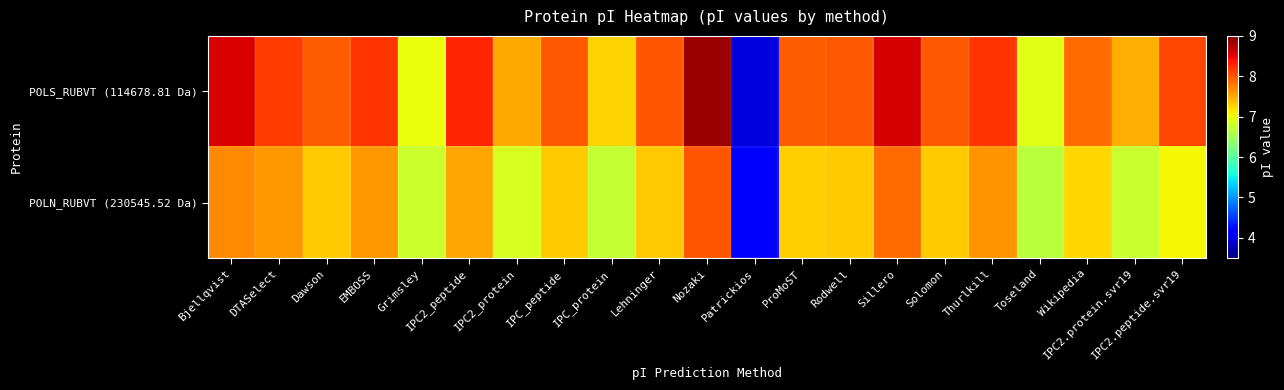

What is the minimum value shown in the chart?

4.0